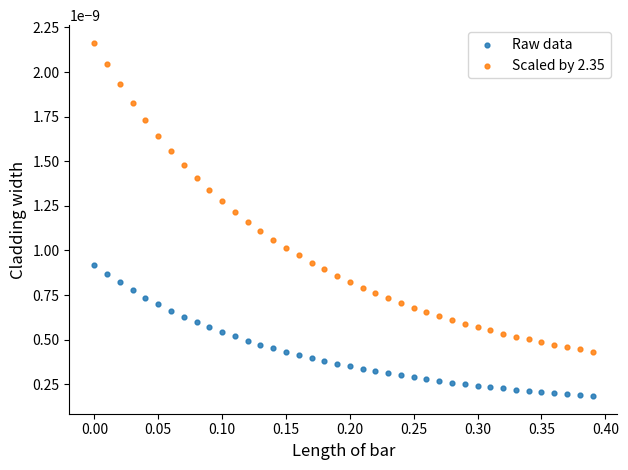

Which series contains the highest Y value?

Scaled by 2.35